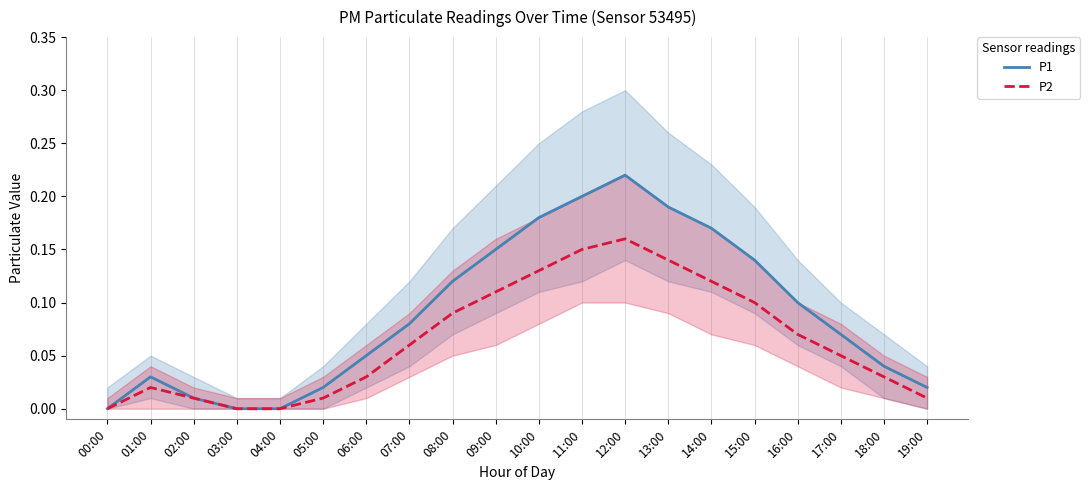

Reading left to right, transcribe all the data shown in this chart.

P1: 00:00=0.0	01:00=0.0	02:00=0.0	03:00=0.0	04:00=0.0	05:00=0.0	06:00=0.1	07:00=0.1	08:00=0.1	09:00=0.1	10:00=0.2	11:00=0.2	12:00=0.2	13:00=0.2	14:00=0.2	15:00=0.1	16:00=0.1	17:00=0.1	18:00=0.0	19:00=0.0
P2: 00:00=0.0	01:00=0.0	02:00=0.0	03:00=0.0	04:00=0.0	05:00=0.0	06:00=0.0	07:00=0.1	08:00=0.1	09:00=0.1	10:00=0.1	11:00=0.1	12:00=0.2	13:00=0.1	14:00=0.1	15:00=0.1	16:00=0.1	17:00=0.1	18:00=0.0	19:00=0.0